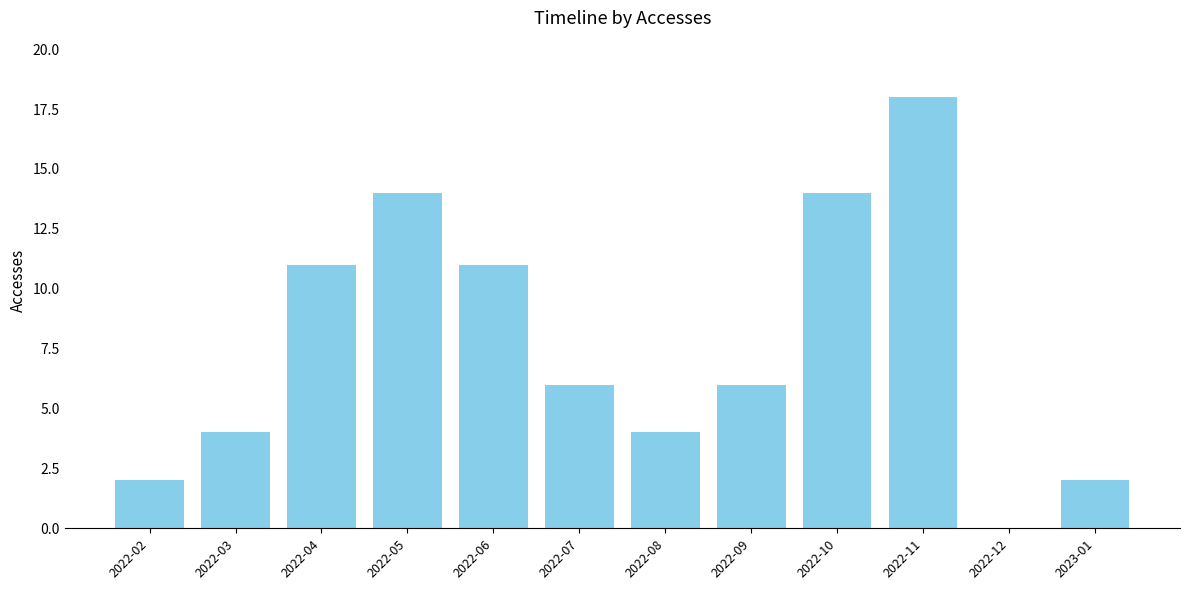

Which label corresponds to the largest value in the chart?

2022-11